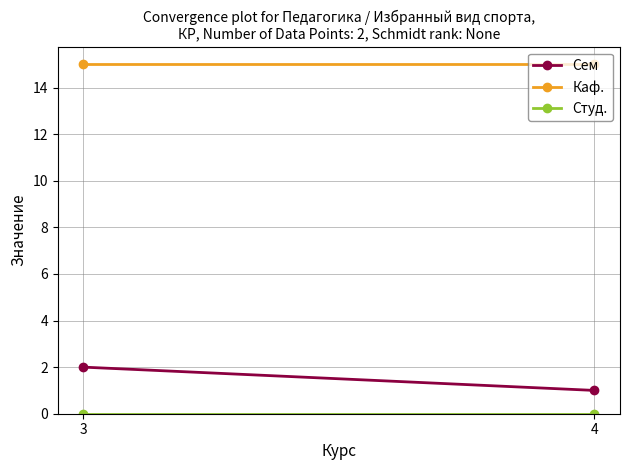

True or false: Каф. has a value of 23 at 4.

False